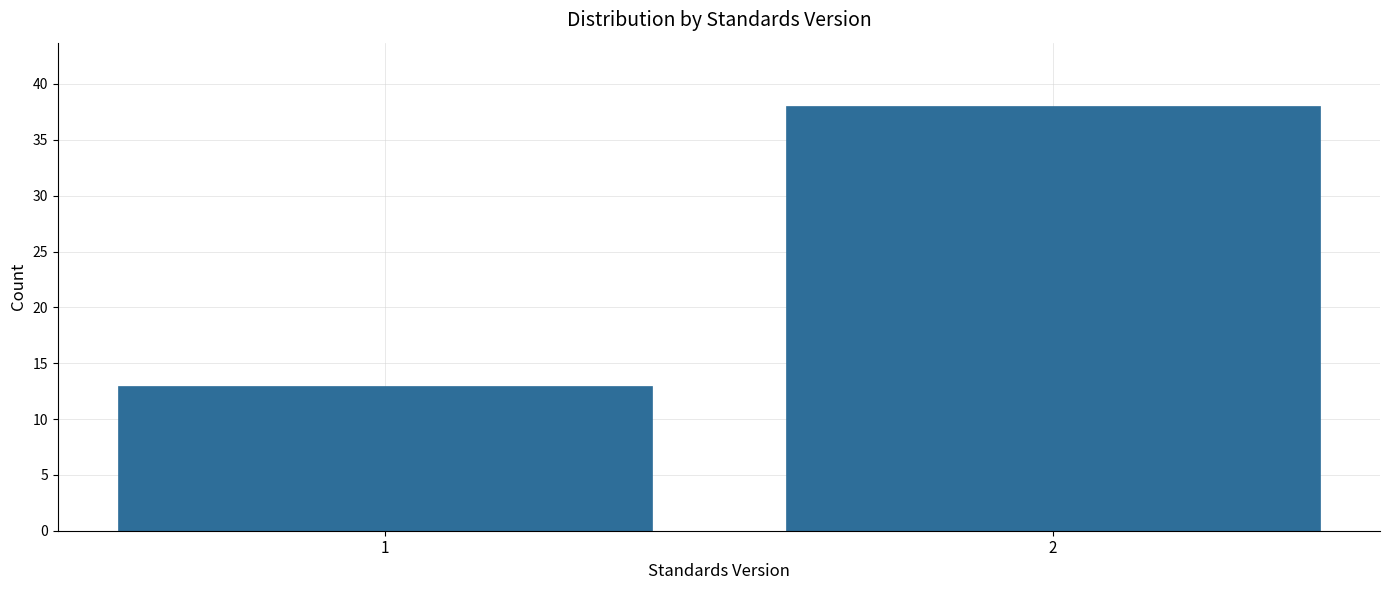

Reading right to left, transcribe all the data shown in this chart.

38	13